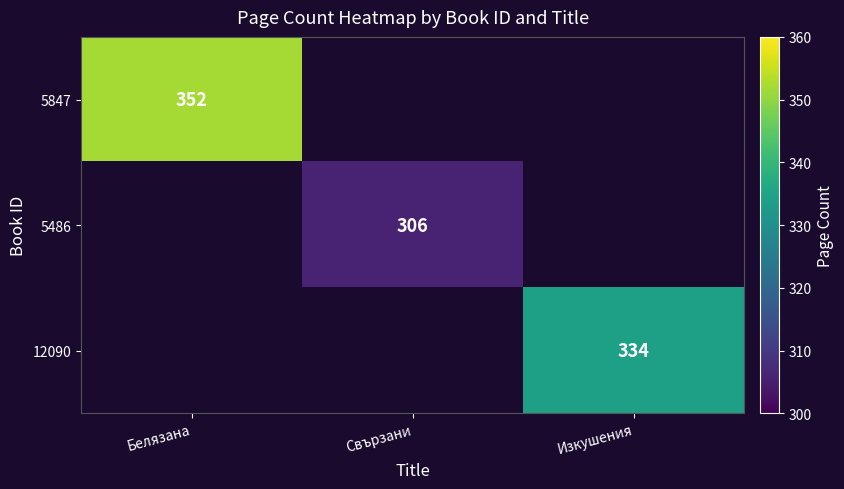

The 5847 series shows 352 at Белязана. True or false?

True